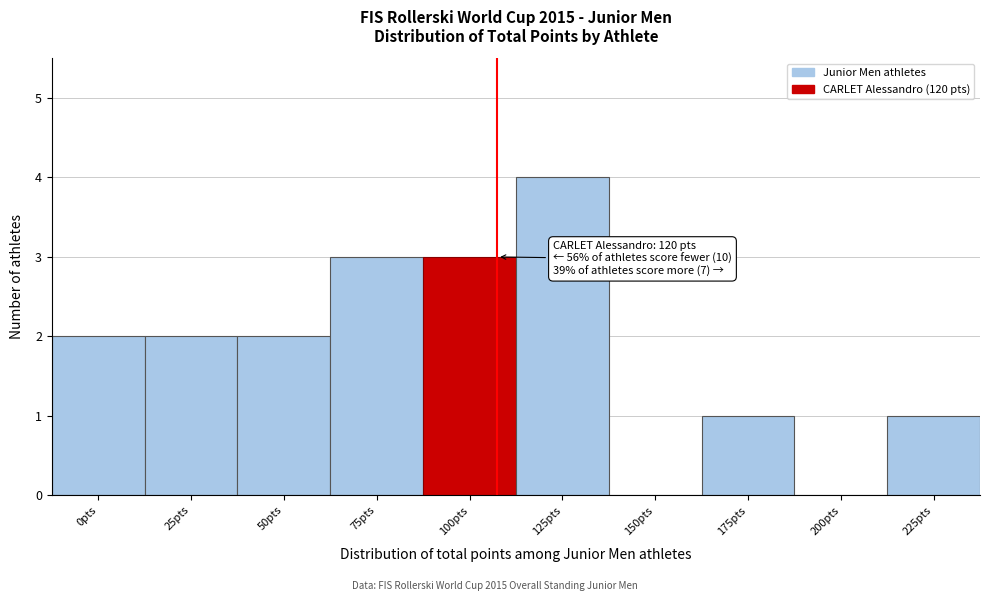

Reading left to right, transcribe all the data shown in this chart.

0pts=2	25pts=2	50pts=2	75pts=3	100pts=3	125pts=4	150pts=0	175pts=1	200pts=0	225pts=1